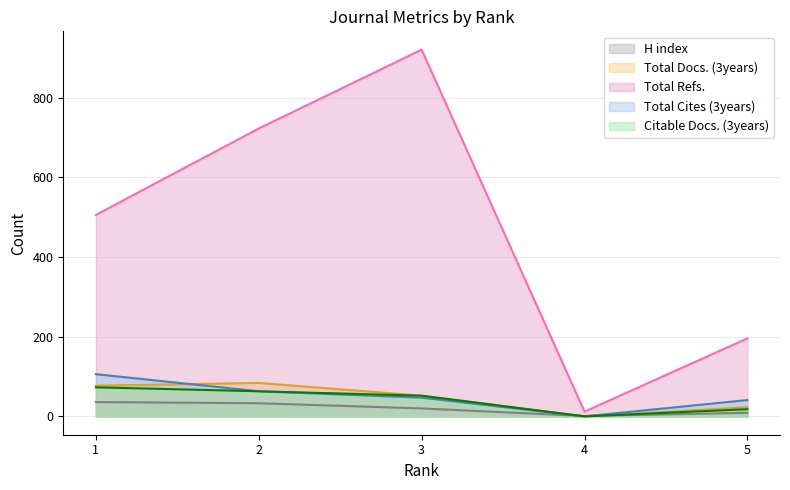

Between 1 and 4, which series saw the biggest shift?

Total Refs.